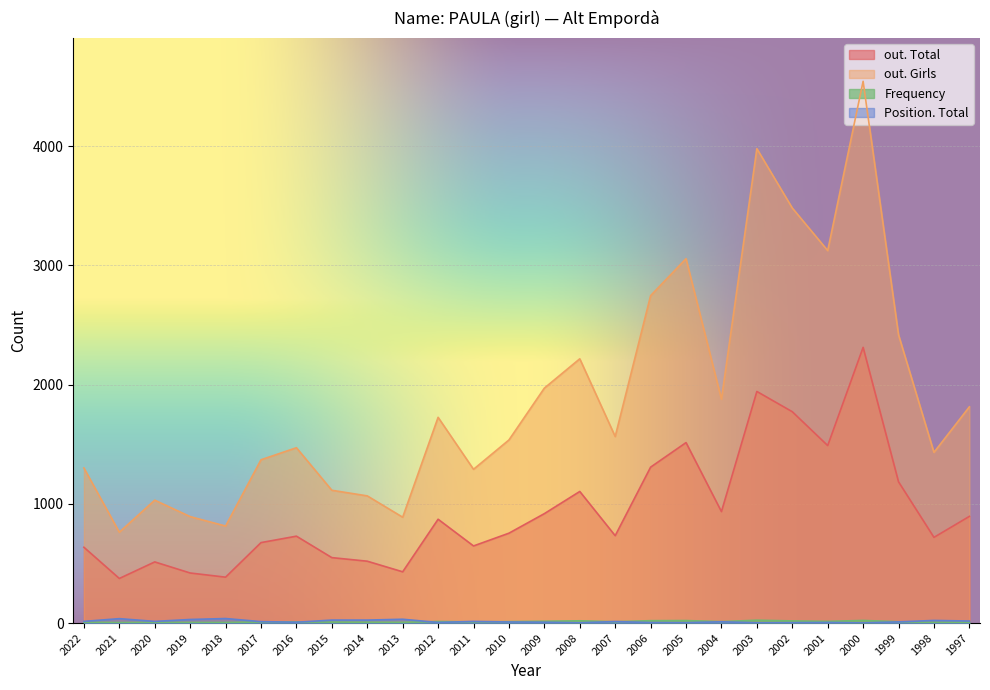

Which series changed the most between 2018 and 2002?

out. Girls